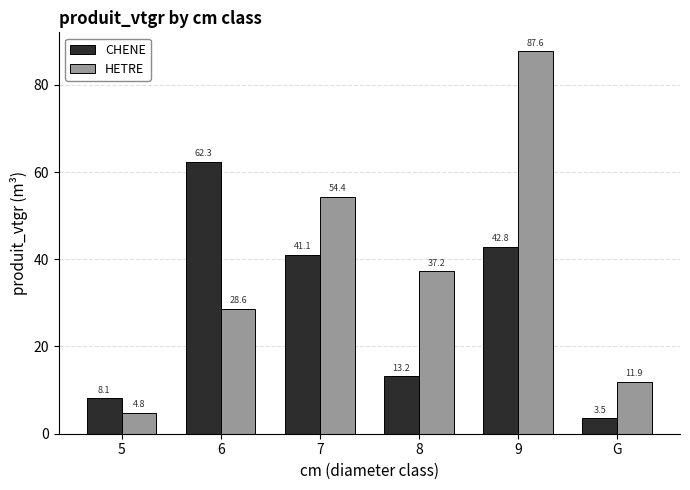

Reading left to right, extract all data points from this chart.

CHENE: 5=8.1	6=62.3	7=41.1	8=13.2	9=42.8	G=3.5
HETRE: 5=4.8	6=28.6	7=54.4	8=37.2	9=87.6	G=11.9